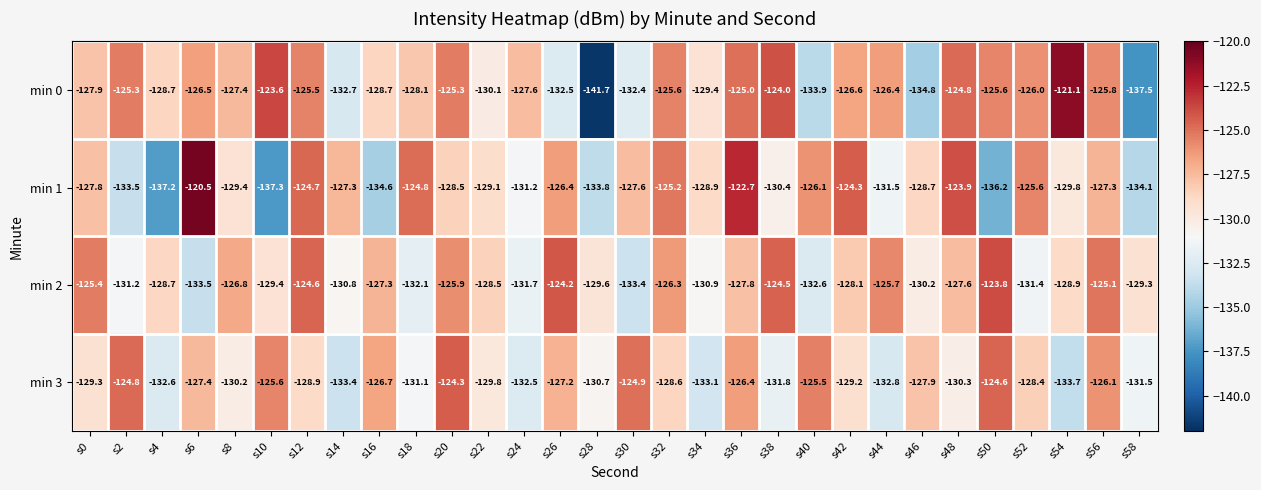

At which category is the sum across all series the highest?

s36